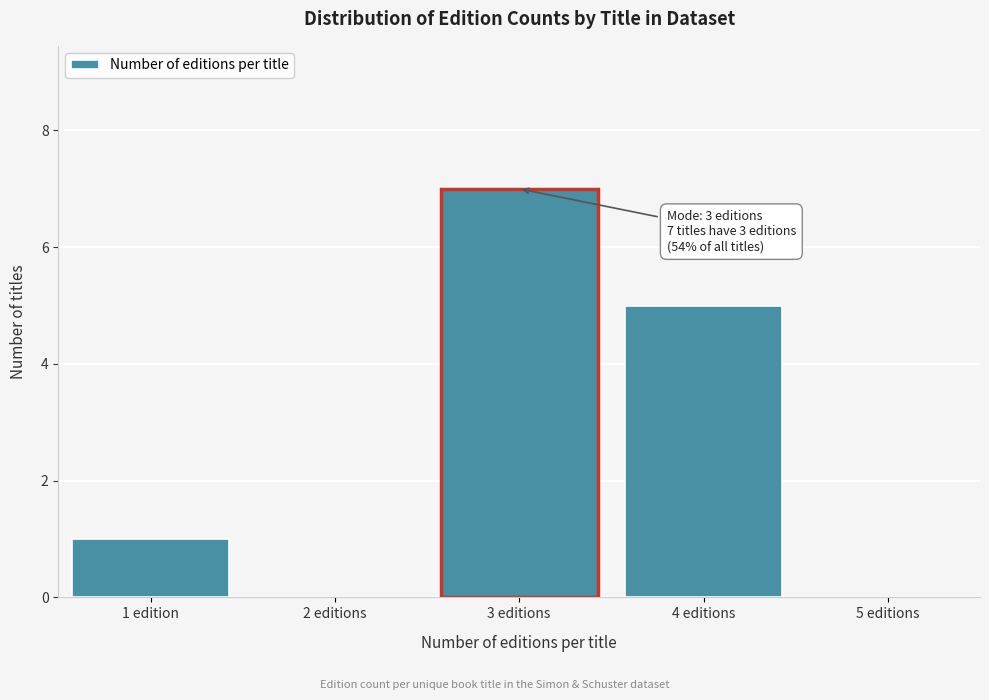

Reading left to right, what are all the values shown in this chart?

1 edition=1	2 editions=0	3 editions=7	4 editions=5	5 editions=0